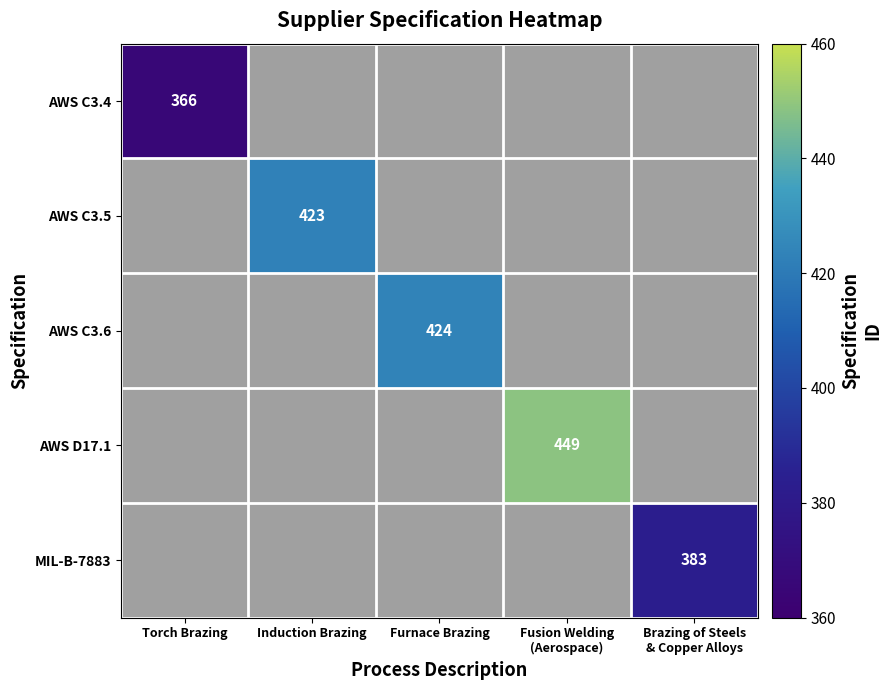

Is it true that AWS C3.5 equals 423 at Induction Brazing?

True